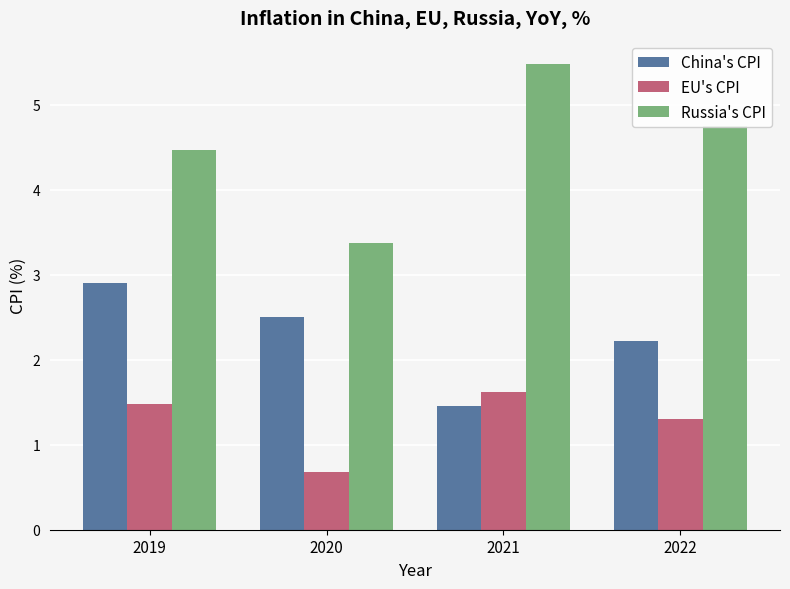

True or false: EU's CPI has a value of 1.3 at 2022.

True